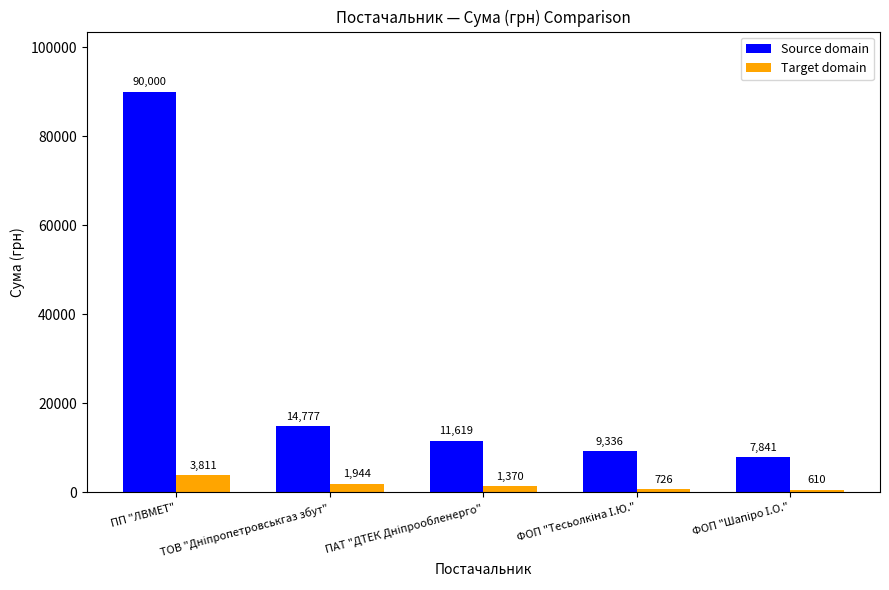

What is the average value of the Source domain series?

26714.6